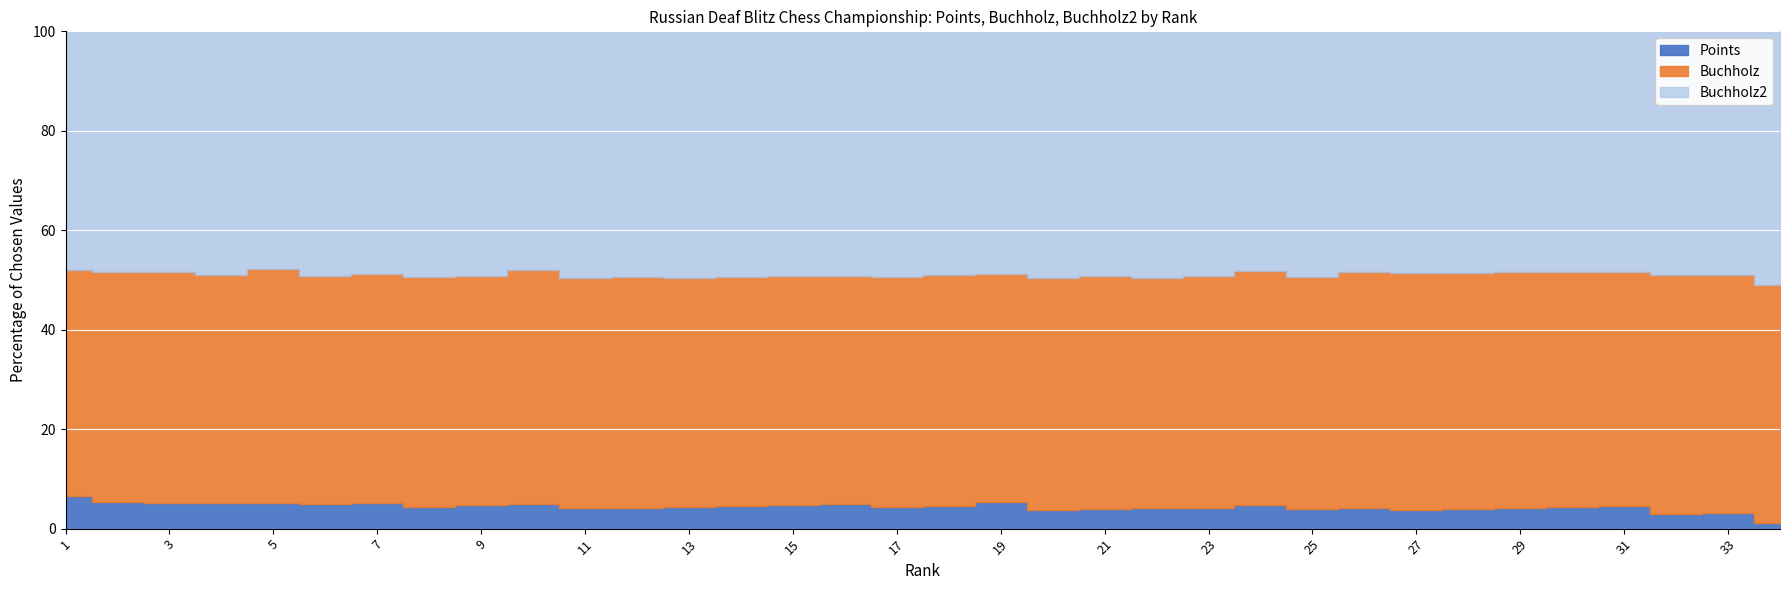

At how many categories does at least one series exceed 59?

21